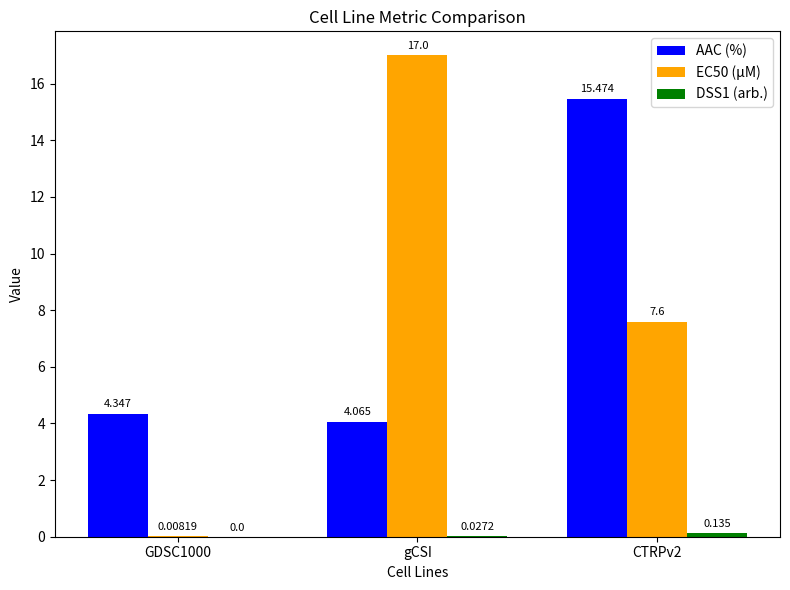

What is the sum of the AAC (%) values at GDSC1000 and CTRPv2?

19.8